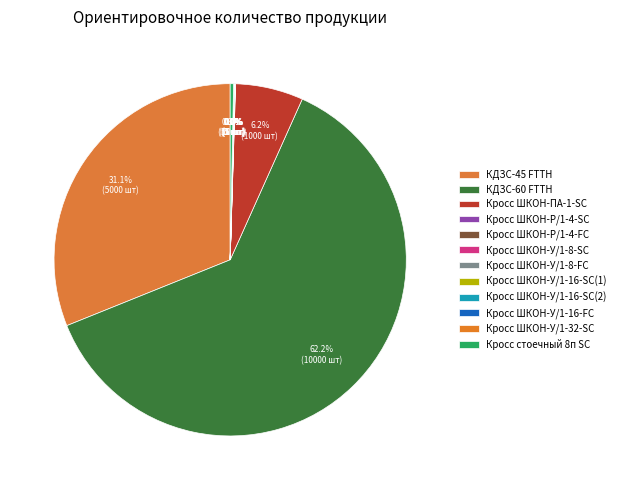

How much of the chart is everything except Кросс ШКОН-У/1-32-SC?

100.0%